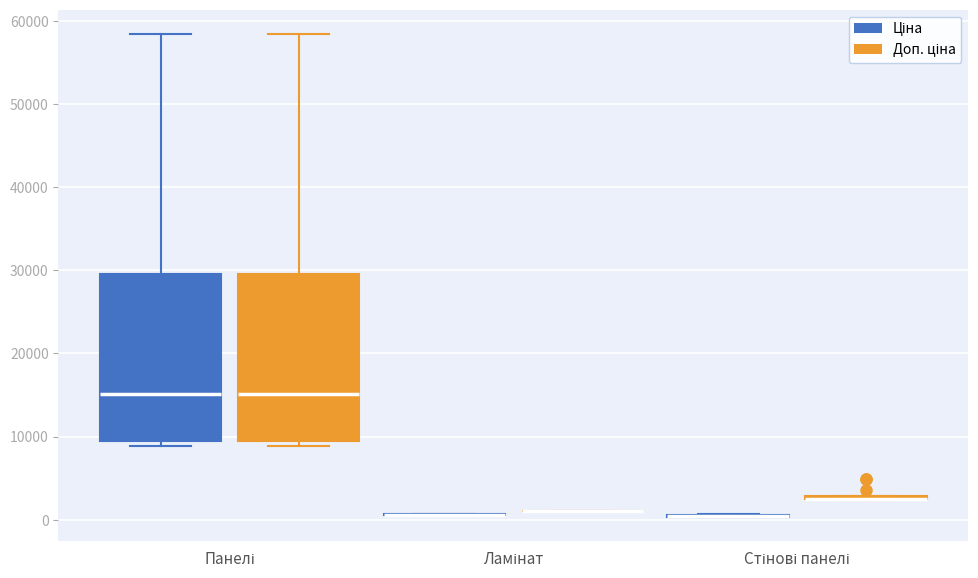

Where is the lower edge of the box for Панелі (Ціна) on the y-axis? The values are not printed on the chart, so give them approximately, as read against the axis.

9000